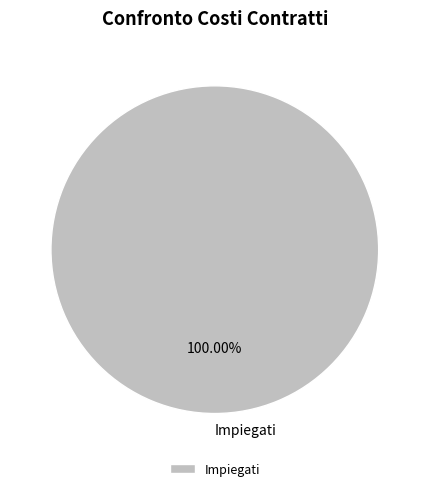

Rank the categories by value from highest to lowest.

Impiegati